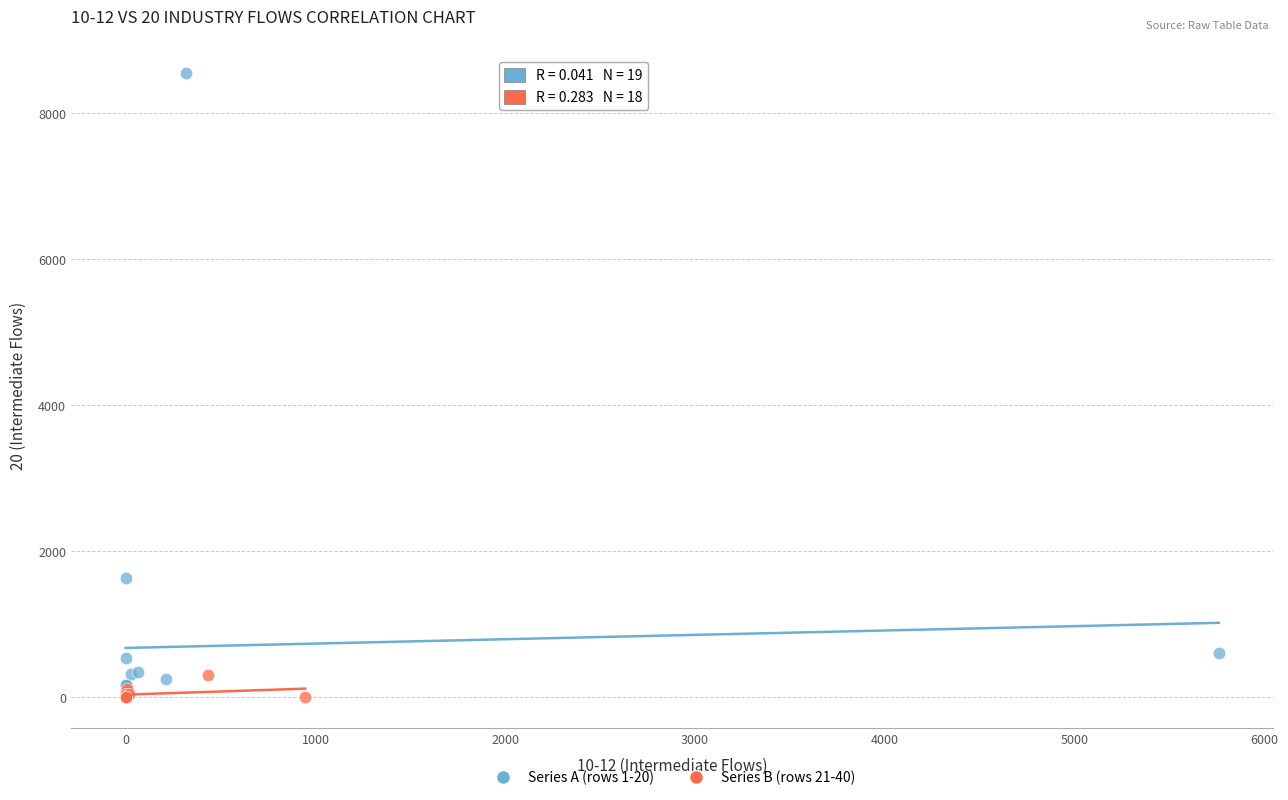

What are all the series names shown in the legend?

Series A (rows 1-20), Series B (rows 21-40)